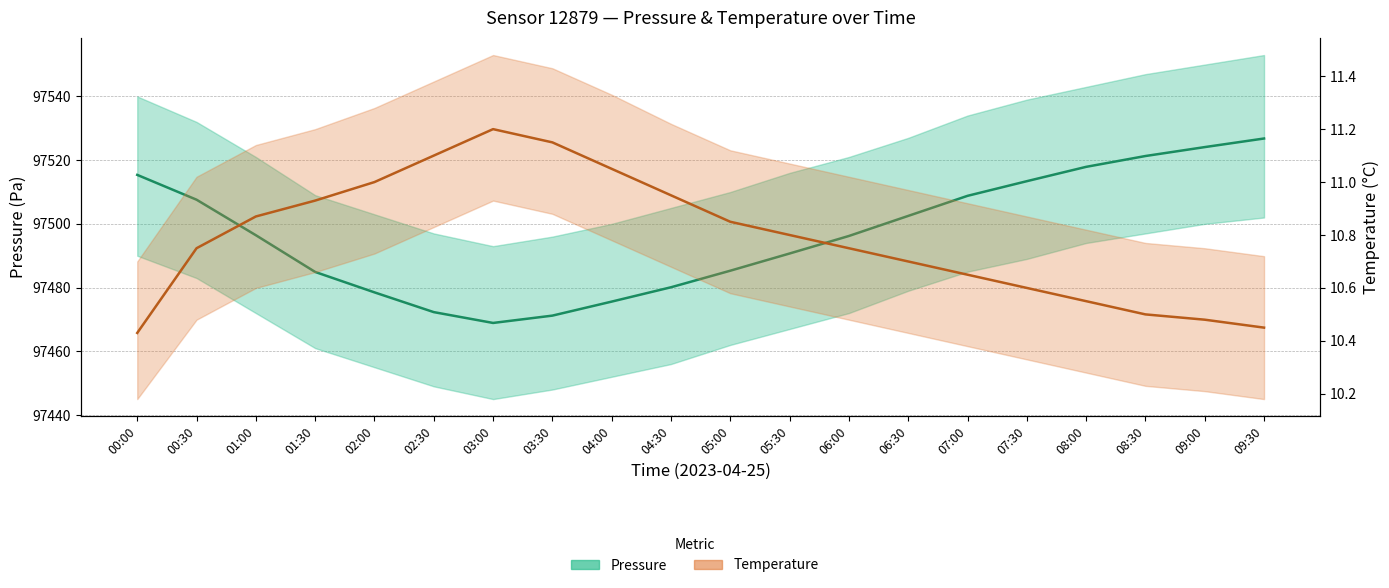

List the labels in order of Temperature (estimate) value, largest first.

03:00, 03:30, 02:30, 04:00, 02:00, 04:30, 01:30, 01:00, 05:00, 05:30, 00:30, 06:00, 06:30, 07:00, 07:30, 08:00, 08:30, 09:00, 09:30, 00:00